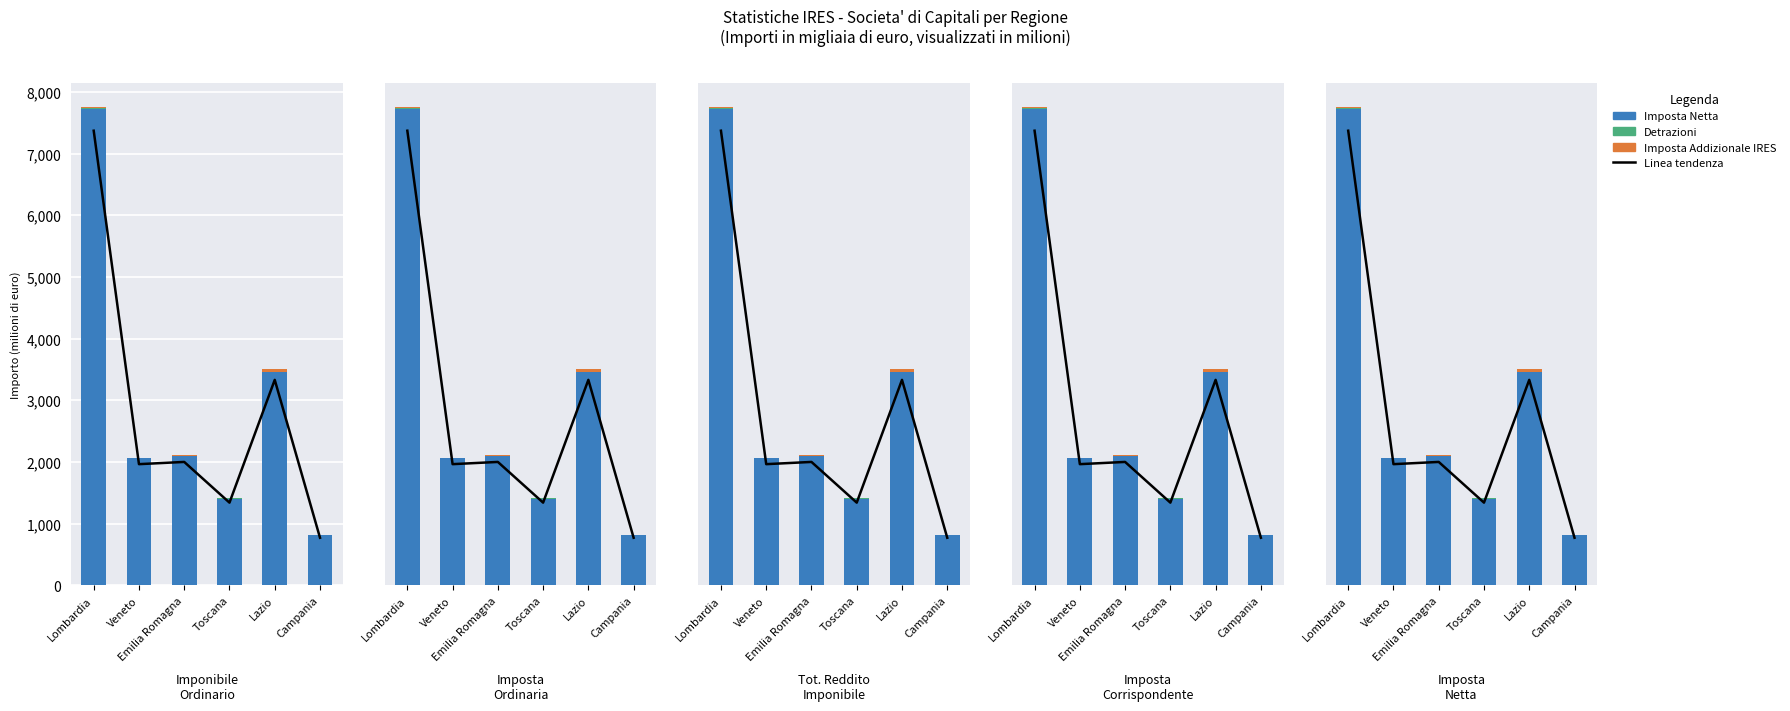

What is the total value across all series at Toscana?

2749.8